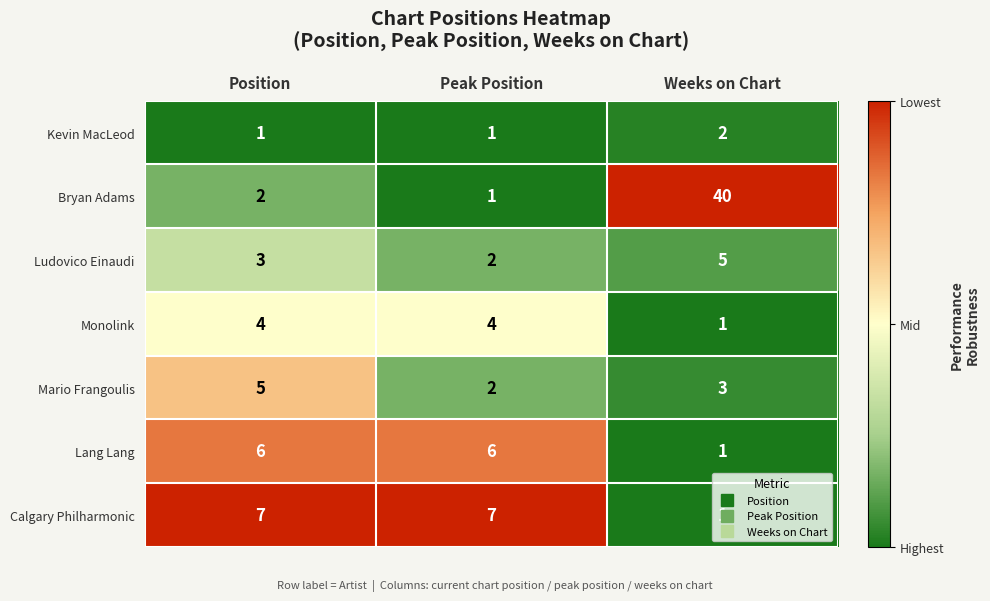

How many values in the Ludovico Einaudi series are below 3?

1